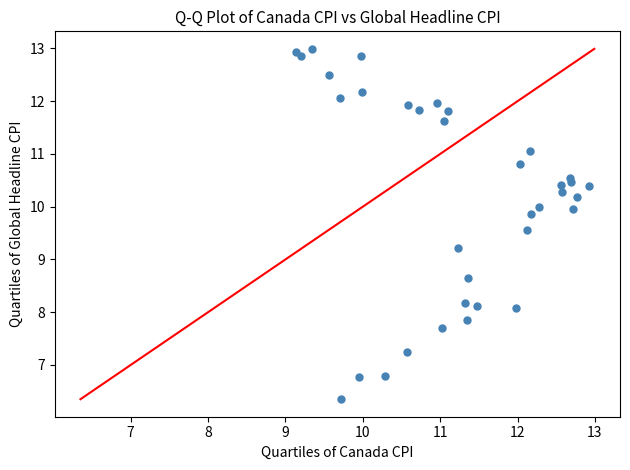

What Y value in the scatter plot is closest to 9?

9.2